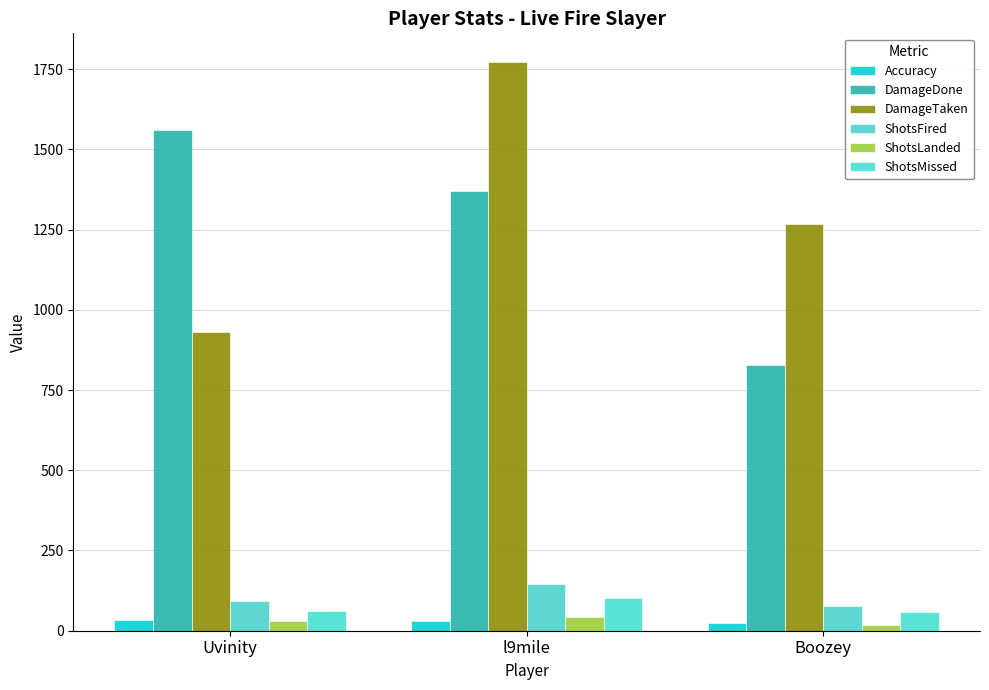

List the series in order of their peak value, lowest first.

Accuracy, ShotsLanded, ShotsMissed, ShotsFired, DamageDone, DamageTaken